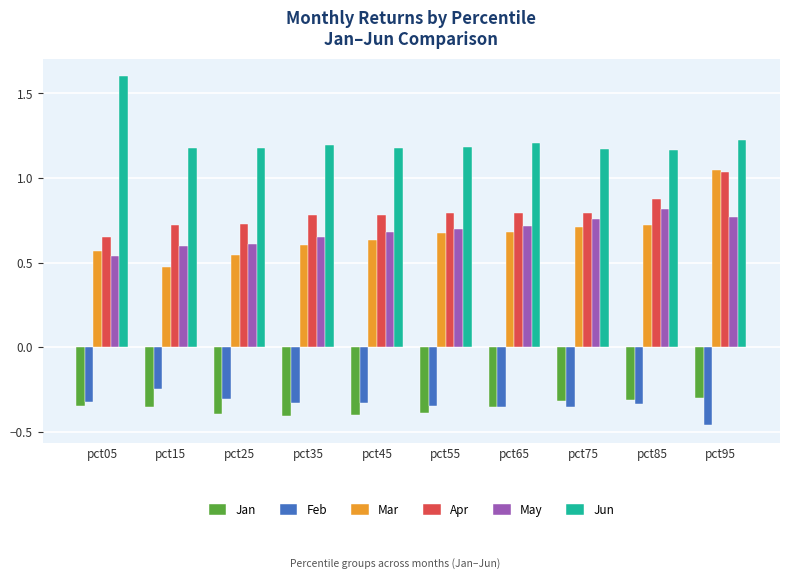

Which series has the largest total across all categories?

Jun